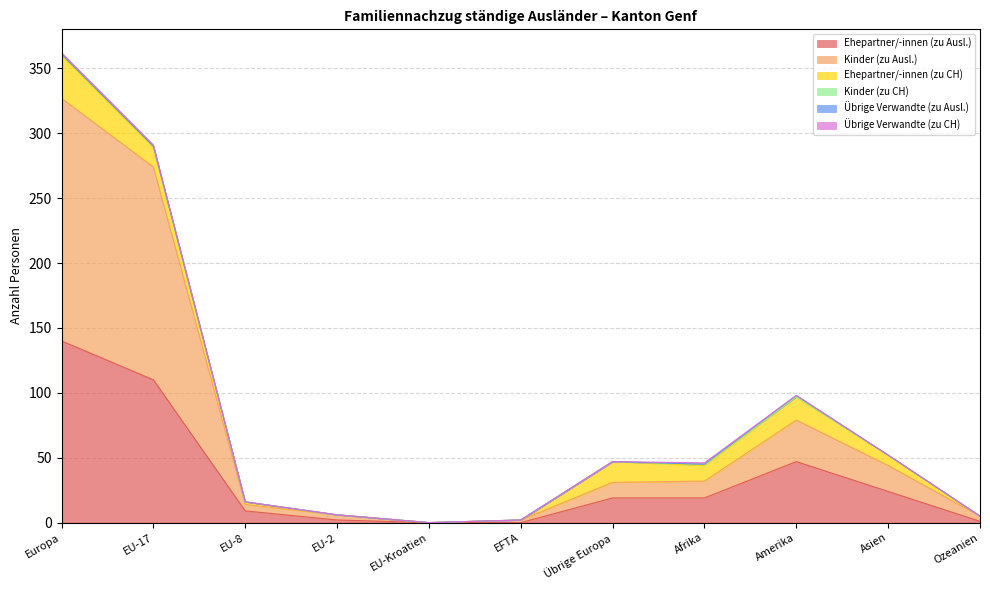

What is the spread (max minus min) of values at EU-2?

4